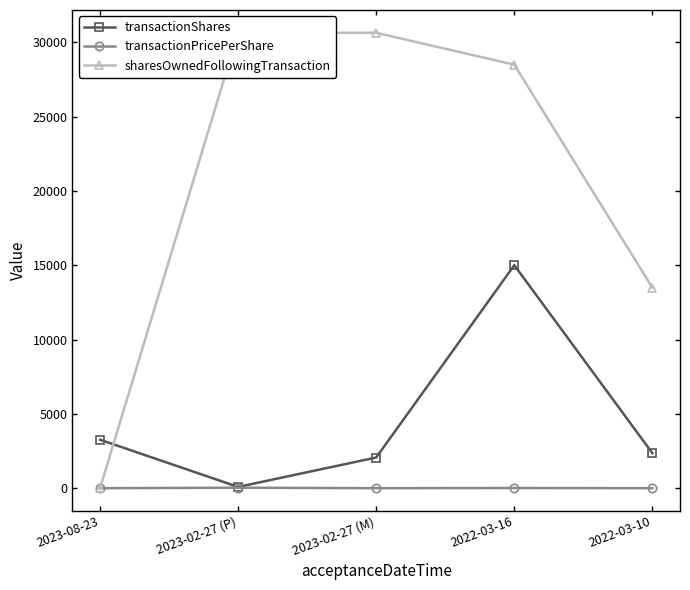

What is the label of the 3rd point from the left?

2023-02-27 (M)